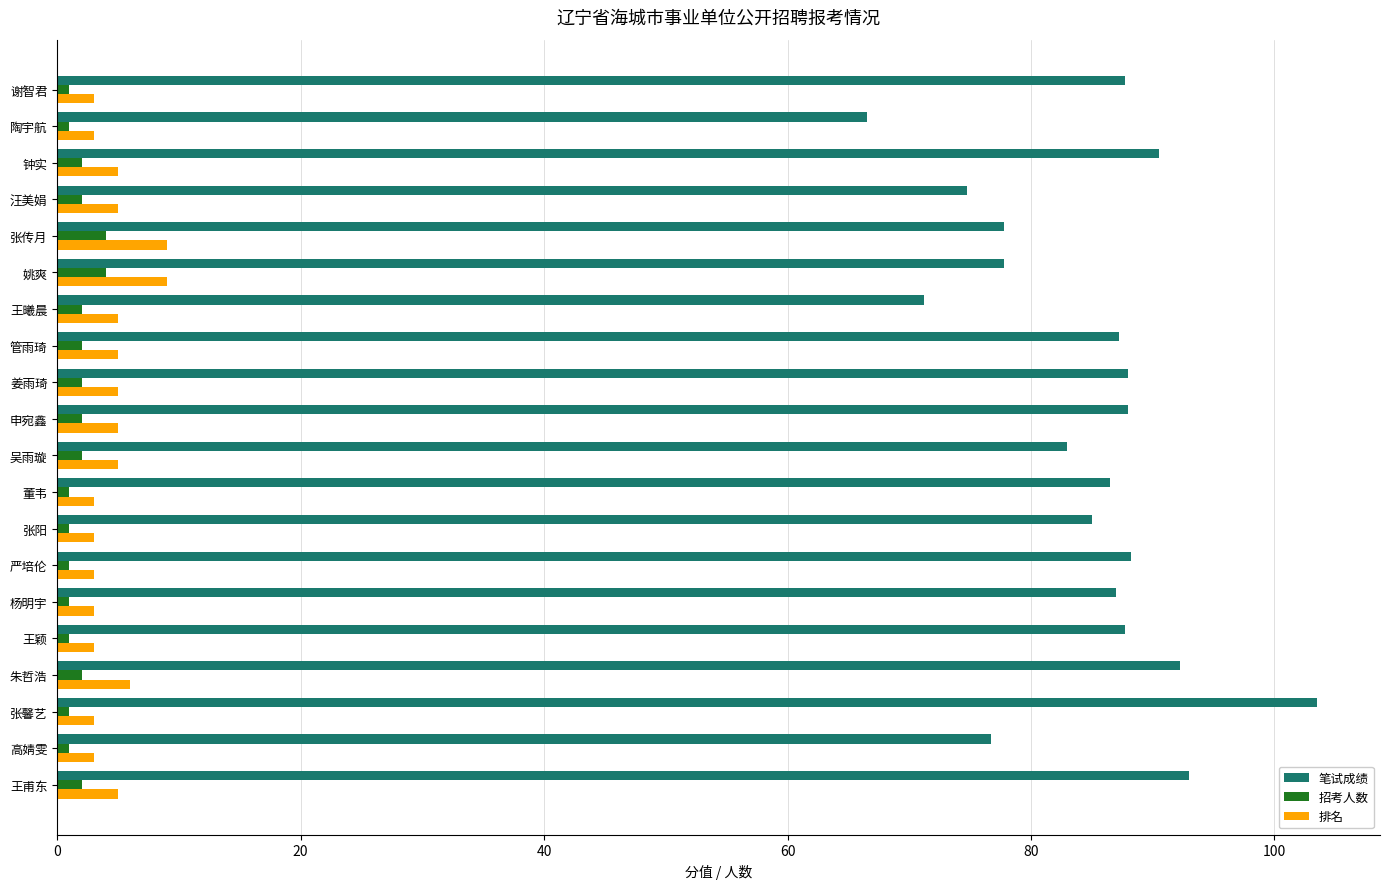

What is the lowest value of the 笔试成绩 series?

66.5